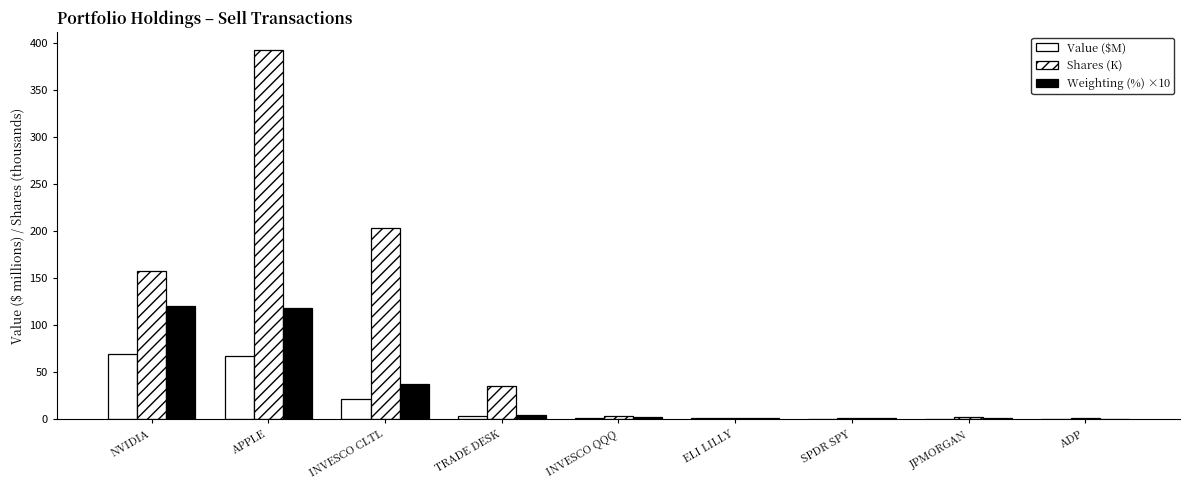

Are the bars horizontal?

No